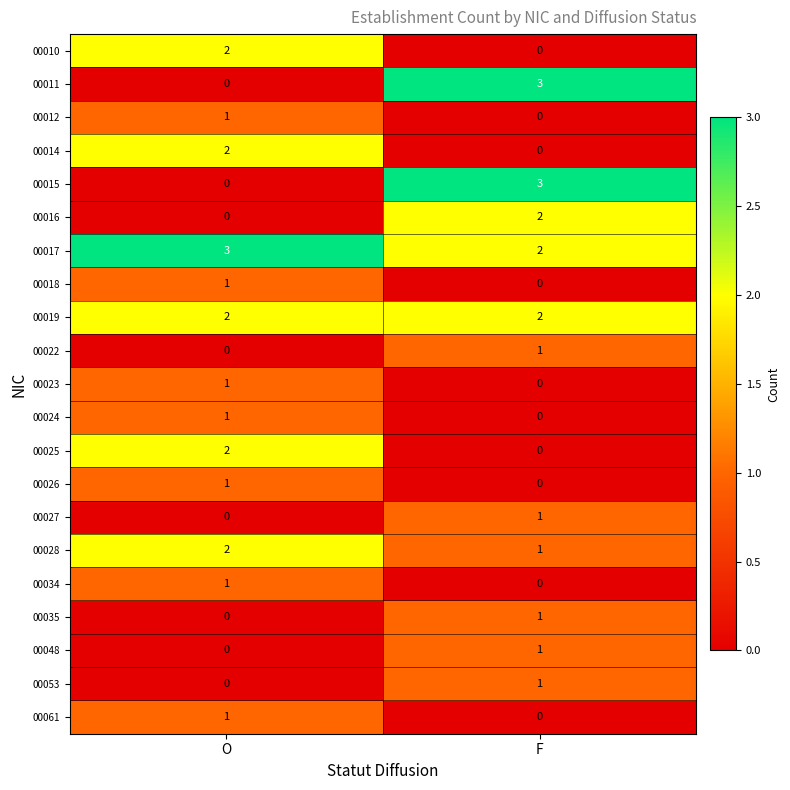

What is the spread (max minus min) of values at O?

3